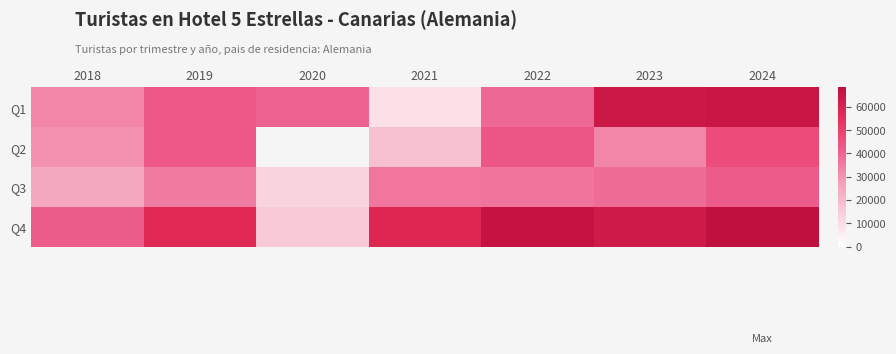

At which category is the sum across all series the highest?

2024